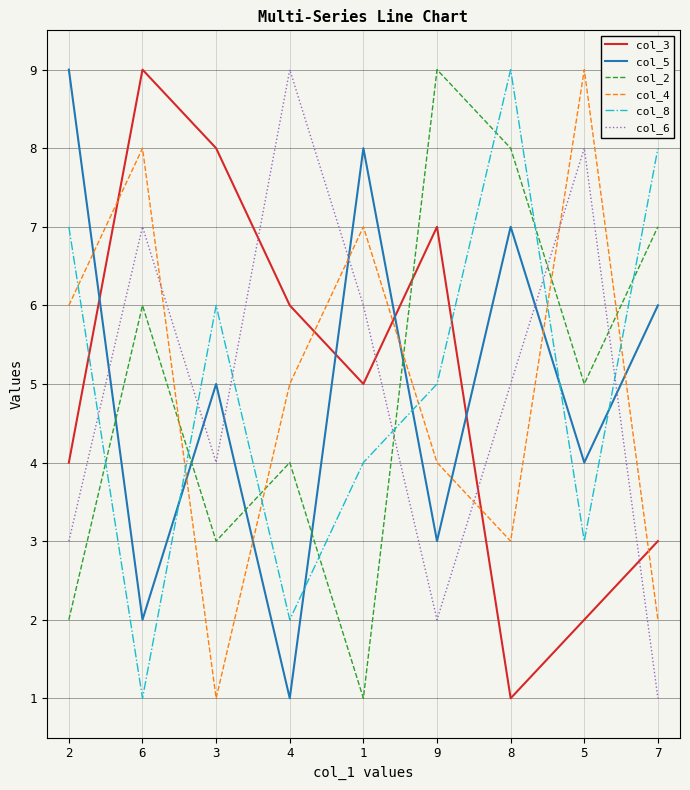

What are all the series names shown in the legend?

col_3, col_5, col_2, col_4, col_8, col_6